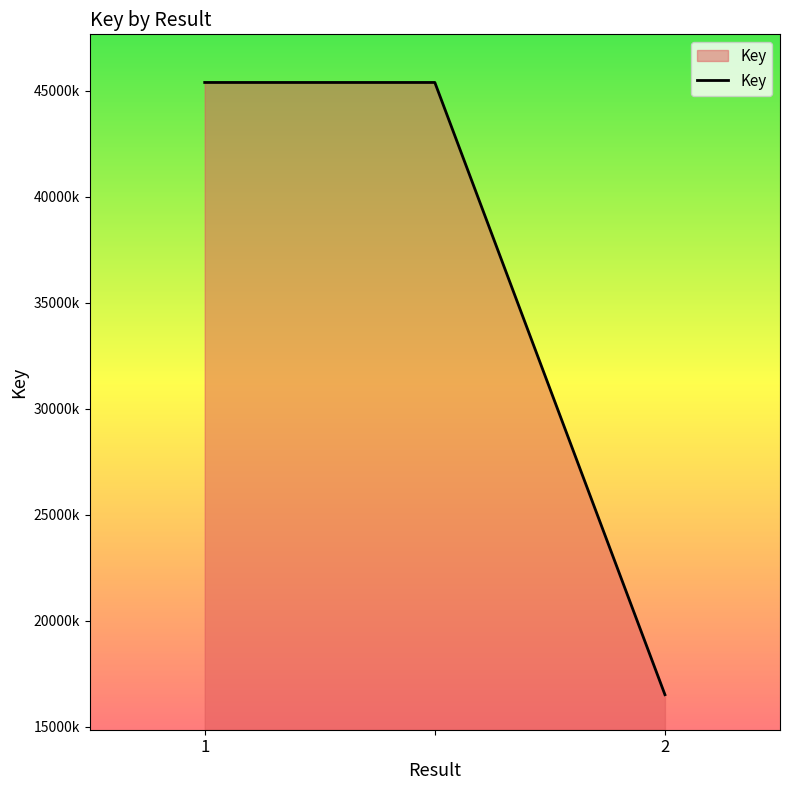

Does the chart have visible grid lines?

No